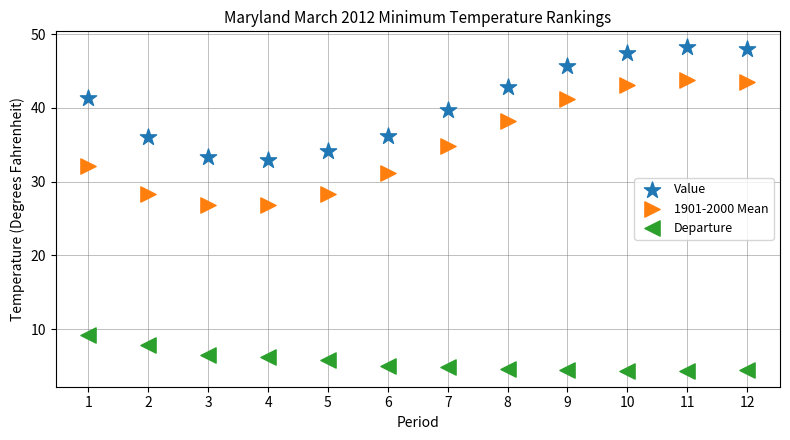

Across all data points, what is the range of Y values (max minus min)?

43.8